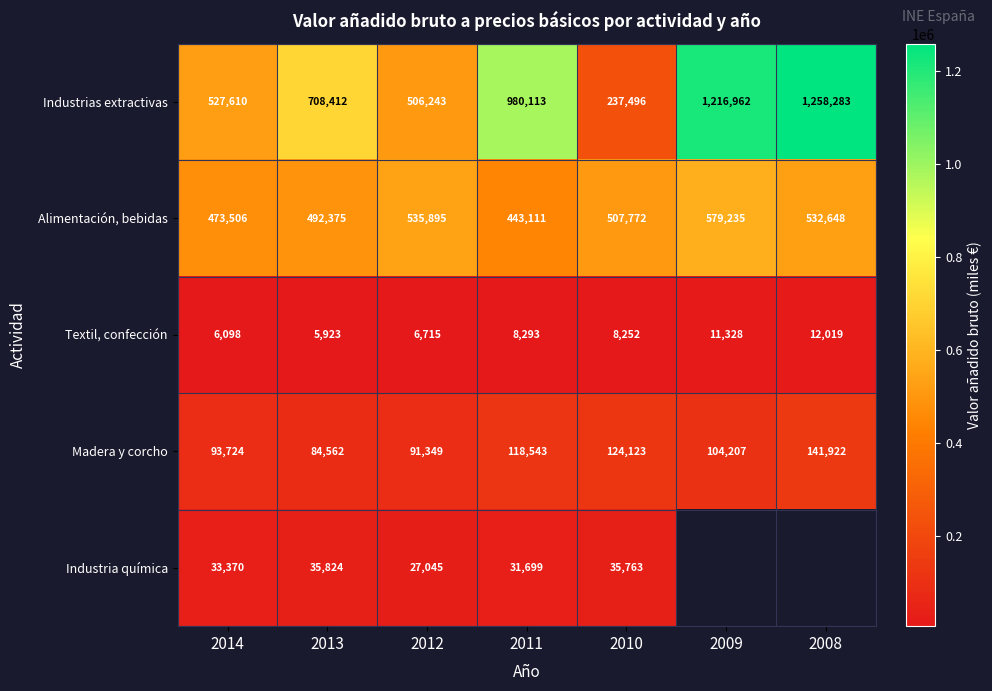

True or false: Industrias extractivas has a value of 343410 at 2010.

False